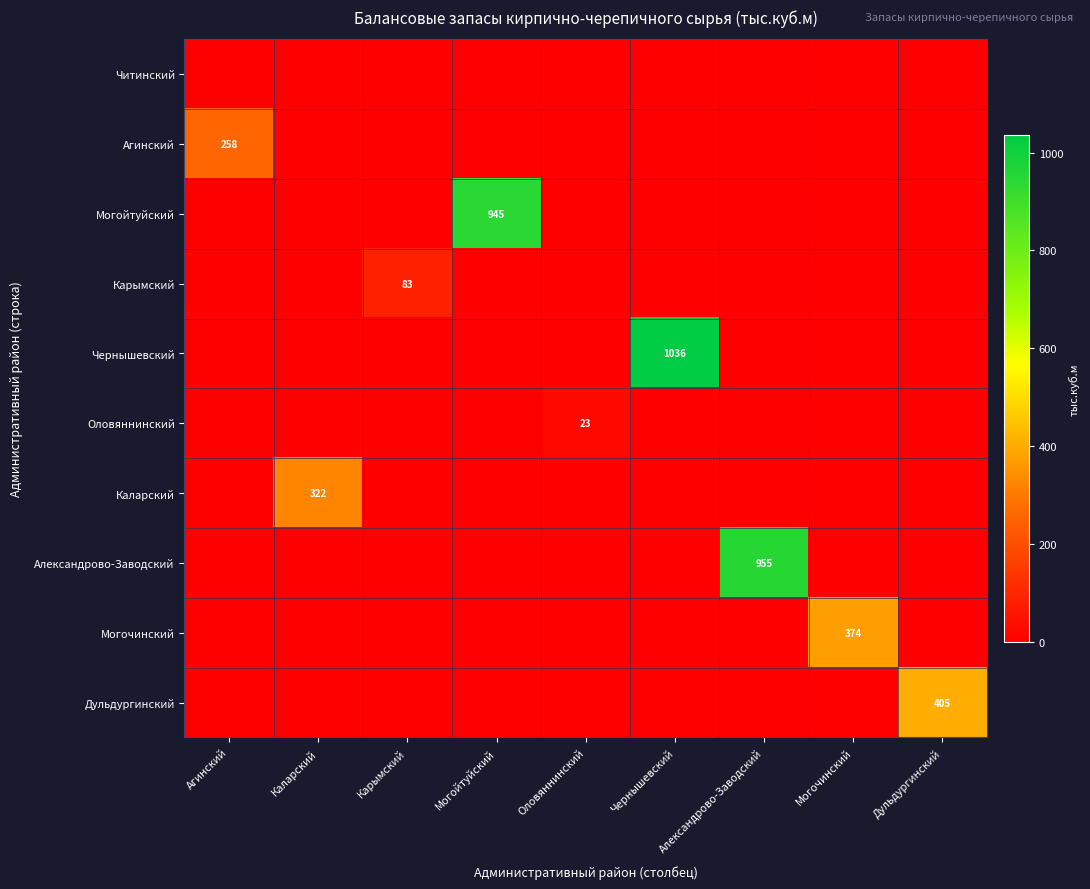

True or false: Каларский has a value of 501 at Каларский.

False